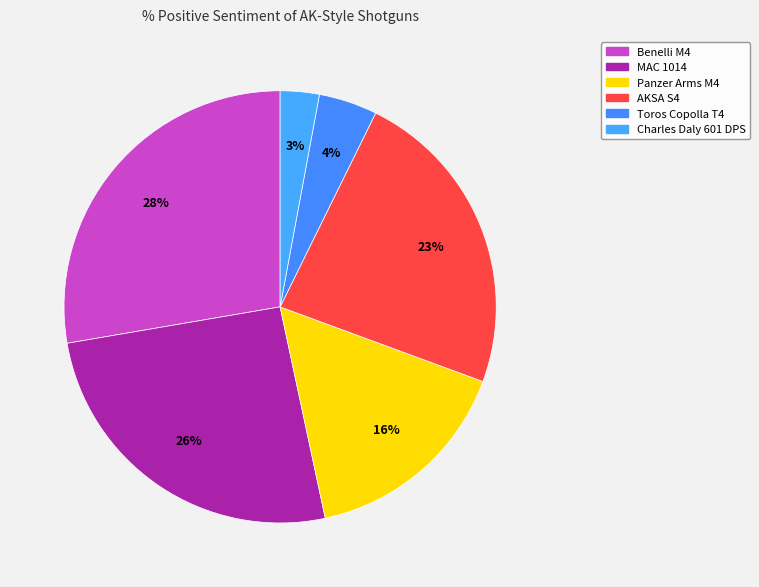

How many slices are in this pie chart?

6